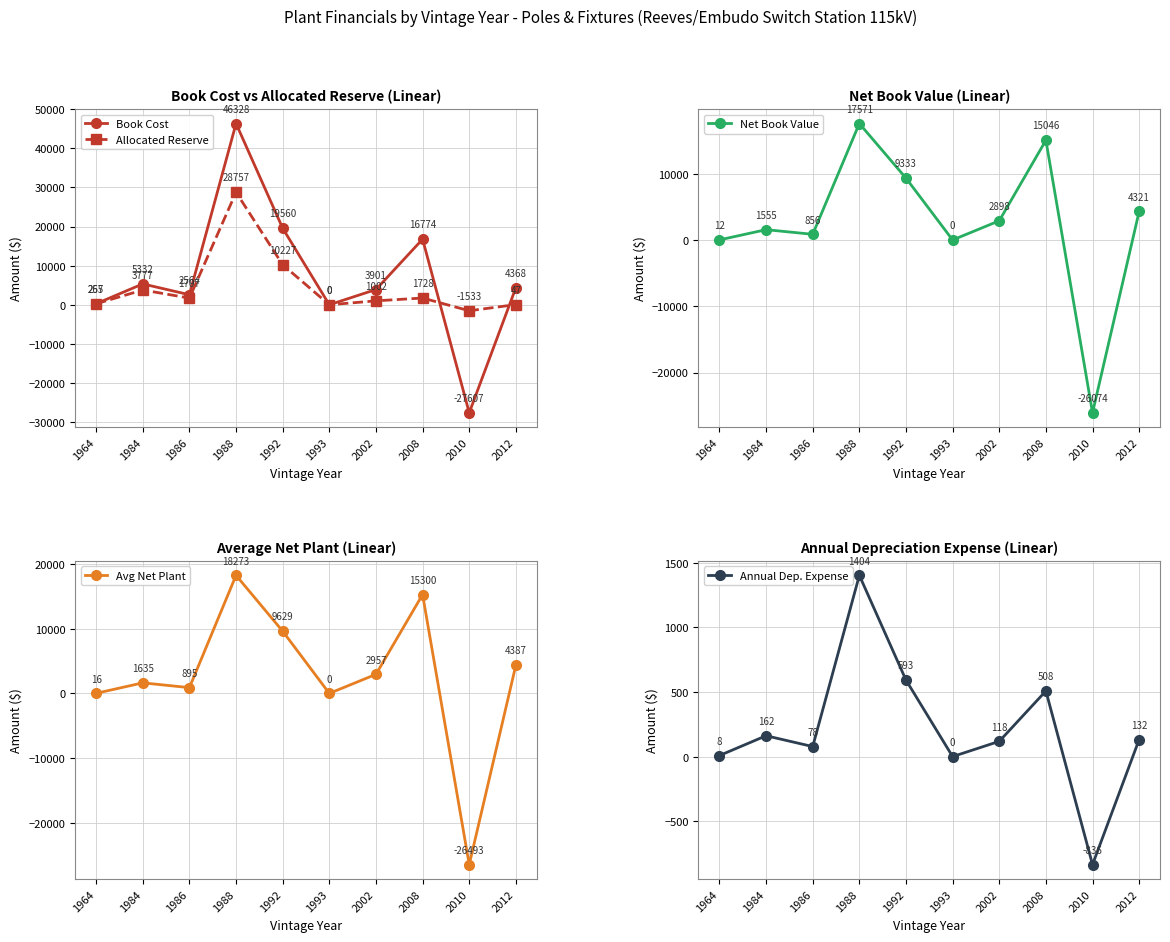

Reading right to left, list all the values displayed in this chart.

Book Cost: 2012=4367.7	2010=-27607.1	2008=16774.0	2002=3900.6	1993=0.0	1992=19559.6	1988=46328.4	1986=2563.5	1984=5331.6	1964=266.8
Allocated Reserve: 2012=46.9	2010=-1532.8	2008=1727.6	2002=1002.2	1993=0.0	1992=10226.7	1988=28757.1	1986=1707.3	1984=3776.9	1964=255.3
Net Book Value: 2012=4320.9	2010=-26074.3	2008=15046.4	2002=2898.4	1993=0.0	1992=9332.9	1988=17571.3	1986=856.2	1984=1554.7	1964=11.5
Avg Net Plant: 2012=4387.0	2010=-26492.6	2008=15300.5	2002=2957.5	1993=0.0	1992=9629.2	1988=18273.2	1986=895.0	1984=1635.5	1964=15.6
Annual Dep. Expense: 2012=132.3	2010=-836.5	2008=508.2	2002=118.2	1993=0.0	1992=592.7	1988=1403.8	1986=77.7	1984=161.6	1964=8.1